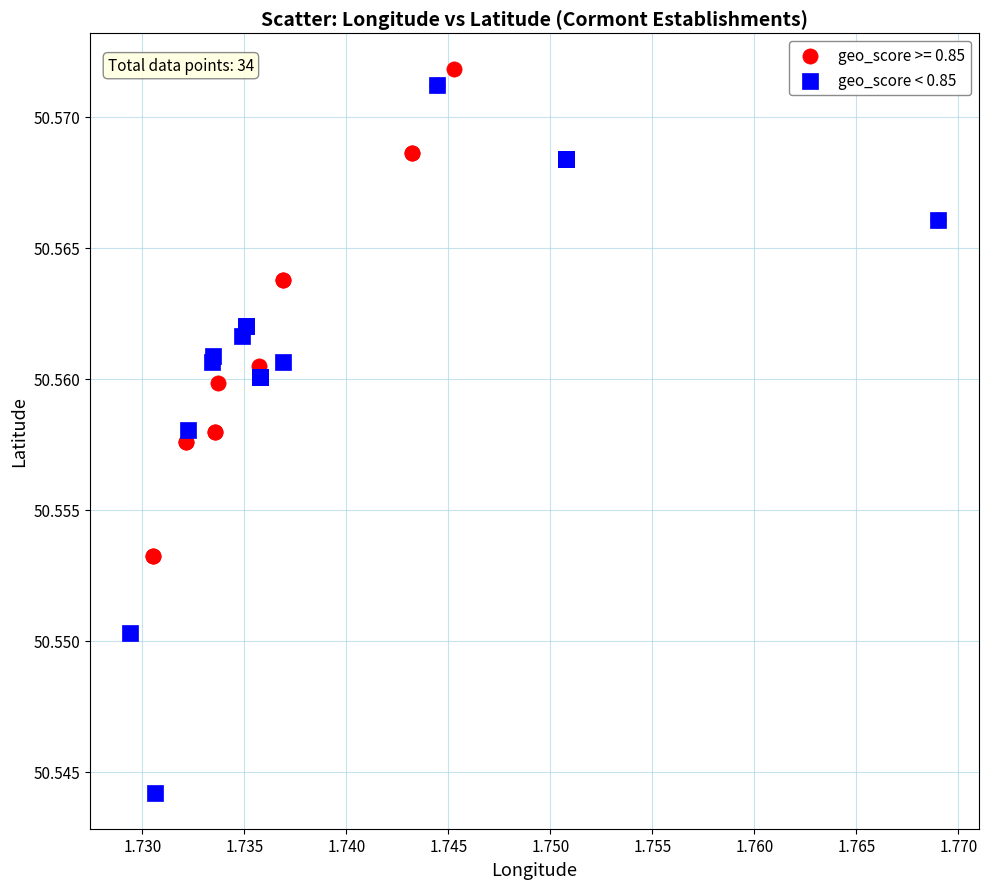

Which series reaches the minimum Y coordinate?

geo_score < 0.85